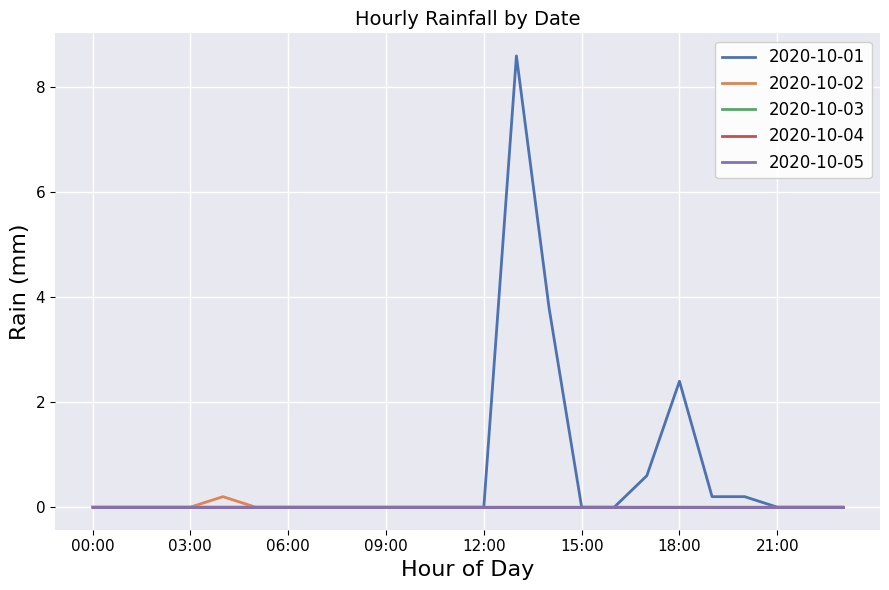

Reading left to right, what are all the values shown in this chart?

2020-10-01: 00:00=0.0	01:00=0.0	02:00=0.0	03:00=0.0	04:00=0.0	05:00=0.0	06:00=0.0	07:00=0.0	08:00=0.0	09:00=0.0	10:00=0.0	11:00=0.0	12:00=0.0	13:00=8.6	14:00=3.8	15:00=0.0	16:00=0.0	17:00=0.6	18:00=2.4	19:00=0.2	20:00=0.2	21:00=0.0	22:00=0.0	23:00=0.0
2020-10-02: 00:00=0.0	01:00=0.0	02:00=0.0	03:00=0.0	04:00=0.2	05:00=0.0	06:00=0.0	07:00=0.0	08:00=0.0	09:00=0.0	10:00=0.0	11:00=0.0	12:00=0.0	13:00=0.0	14:00=0.0	15:00=0.0	16:00=0.0	17:00=0.0	18:00=0.0	19:00=0.0	20:00=0.0	21:00=0.0	22:00=0.0	23:00=0.0
2020-10-03: 00:00=0.0	01:00=0.0	02:00=0.0	03:00=0.0	04:00=0.0	05:00=0.0	06:00=0.0	07:00=0.0	08:00=0.0	09:00=0.0	10:00=0.0	11:00=0.0	12:00=0.0	13:00=0.0	14:00=0.0	15:00=0.0	16:00=0.0	17:00=0.0	18:00=0.0	19:00=0.0	20:00=0.0	21:00=0.0	22:00=0.0	23:00=0.0
2020-10-04: 00:00=0.0	01:00=0.0	02:00=0.0	03:00=0.0	04:00=0.0	05:00=0.0	06:00=0.0	07:00=0.0	08:00=0.0	09:00=0.0	10:00=0.0	11:00=0.0	12:00=0.0	13:00=0.0	14:00=0.0	15:00=0.0	16:00=0.0	17:00=0.0	18:00=0.0	19:00=0.0	20:00=0.0	21:00=0.0	22:00=0.0	23:00=0.0
2020-10-05: 00:00=0.0	01:00=0.0	02:00=0.0	03:00=0.0	04:00=0.0	05:00=0.0	06:00=0.0	07:00=0.0	08:00=0.0	09:00=0.0	10:00=0.0	11:00=0.0	12:00=0.0	13:00=0.0	14:00=0.0	15:00=0.0	16:00=0.0	17:00=0.0	18:00=0.0	19:00=0.0	20:00=0.0	21:00=0.0	22:00=0.0	23:00=0.0